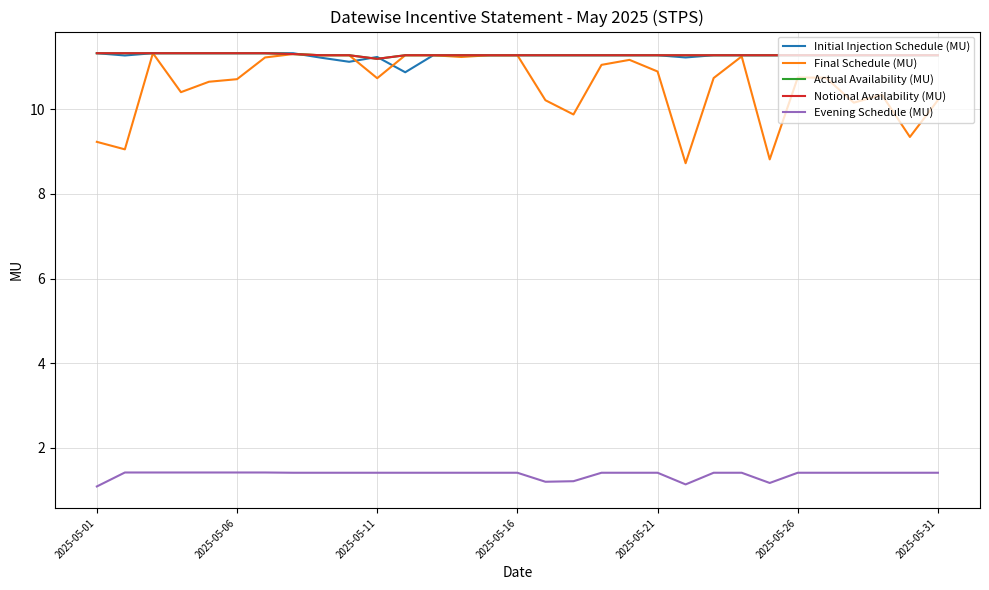

Does the chart have visible grid lines?

Yes